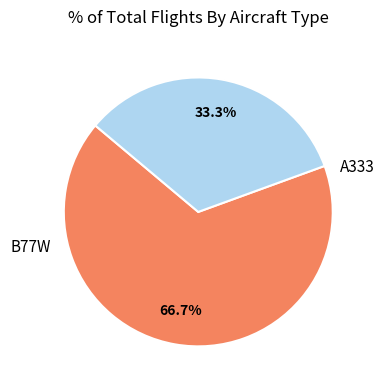

What percentage do A333 and B77W together represent?

100.0%